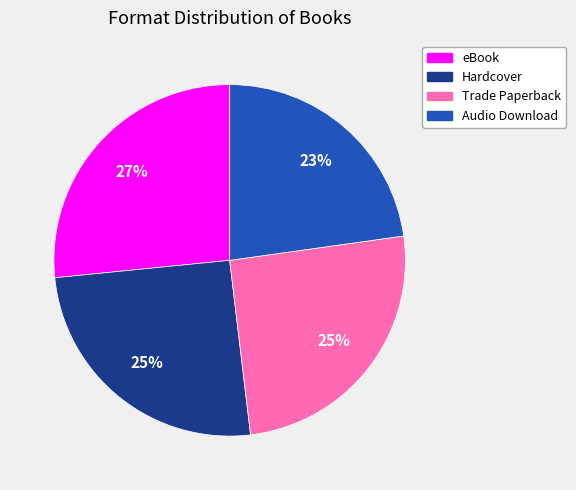

Which slice is the smallest?

Audio Download